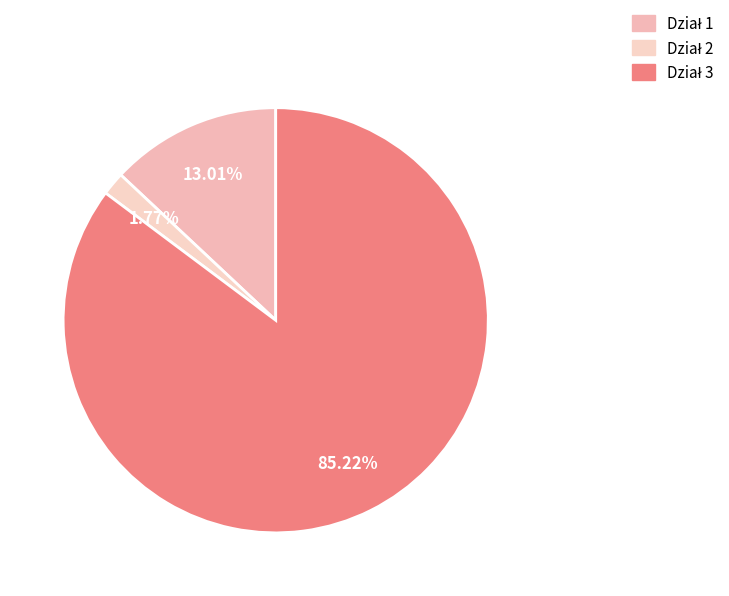

Count the number of slices in the pie.

3